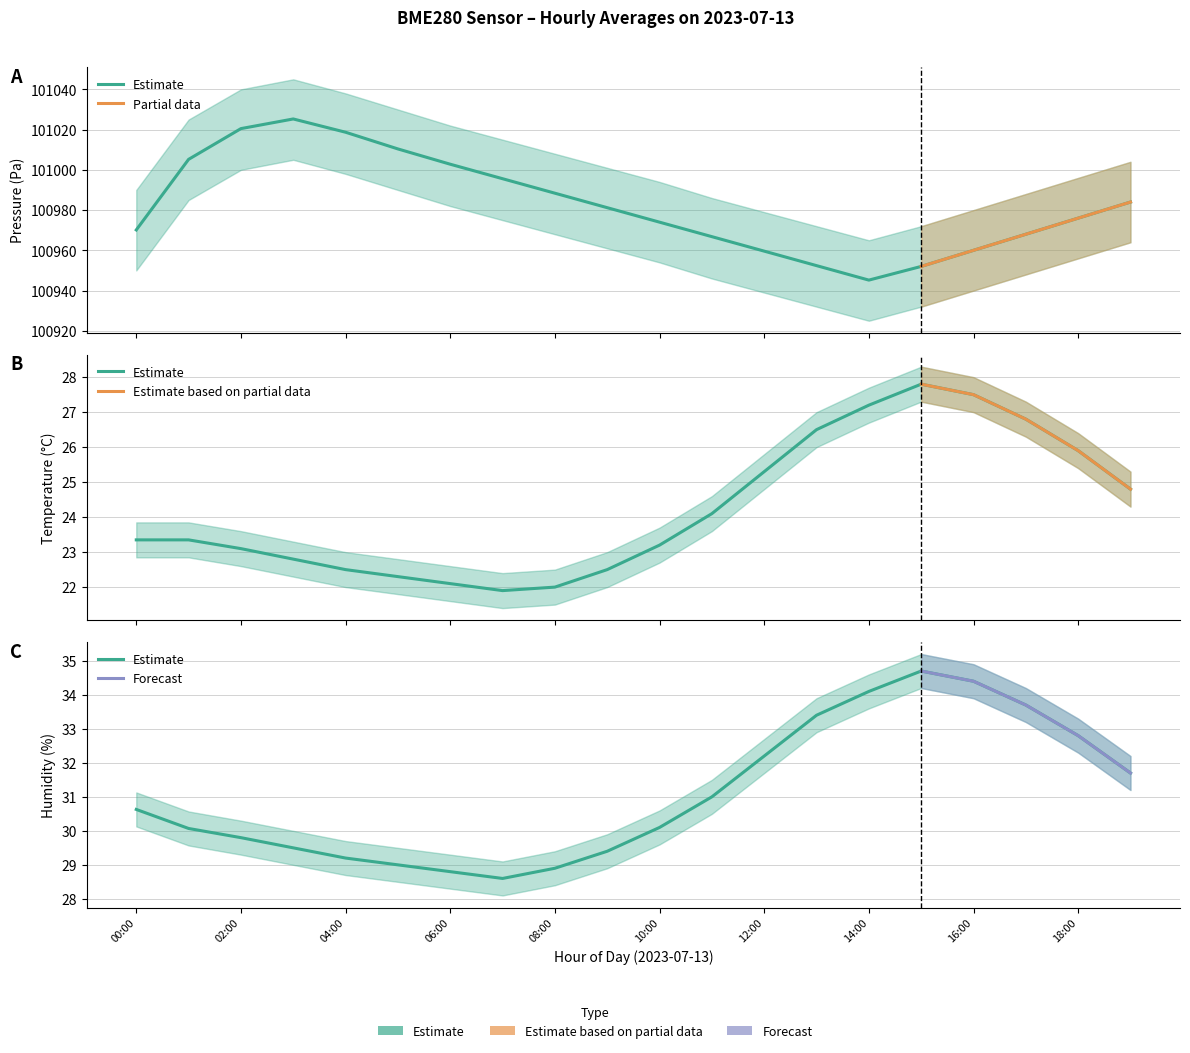

Reading left to right, transcribe all the data shown in this chart.

pressure: 100970.1	101005.2	101020.5	101025.3	101018.7	101010.4	101002.8	100995.6	100988.4	100981.2	100974.0	100966.8	100959.6	100952.4	100945.2	100952.0	100960.0	100968.0	100976.0	100984.0
temperature: 23.4	23.4	23.1	22.8	22.5	22.3	22.1	21.9	22.0	22.5	23.2	24.1	25.3	26.5	27.2	27.8	27.5	26.8	25.9	24.8
humidity: 30.6	30.1	29.8	29.5	29.2	29.0	28.8	28.6	28.9	29.4	30.1	31.0	32.2	33.4	34.1	34.7	34.4	33.7	32.8	31.7